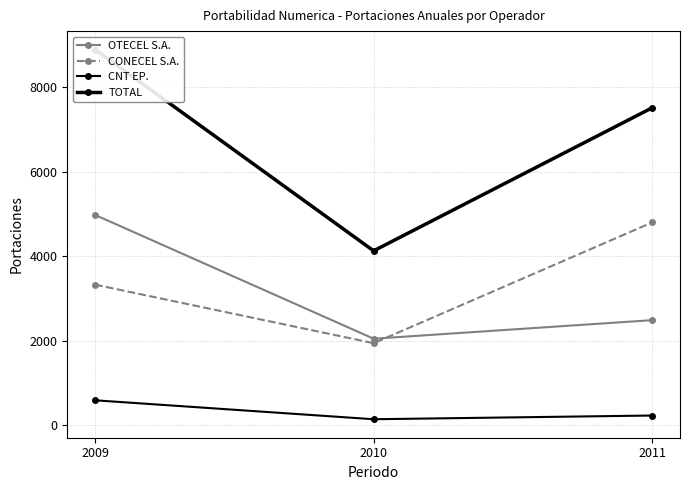

At which label does CNT EP. first exceed 228?

2009